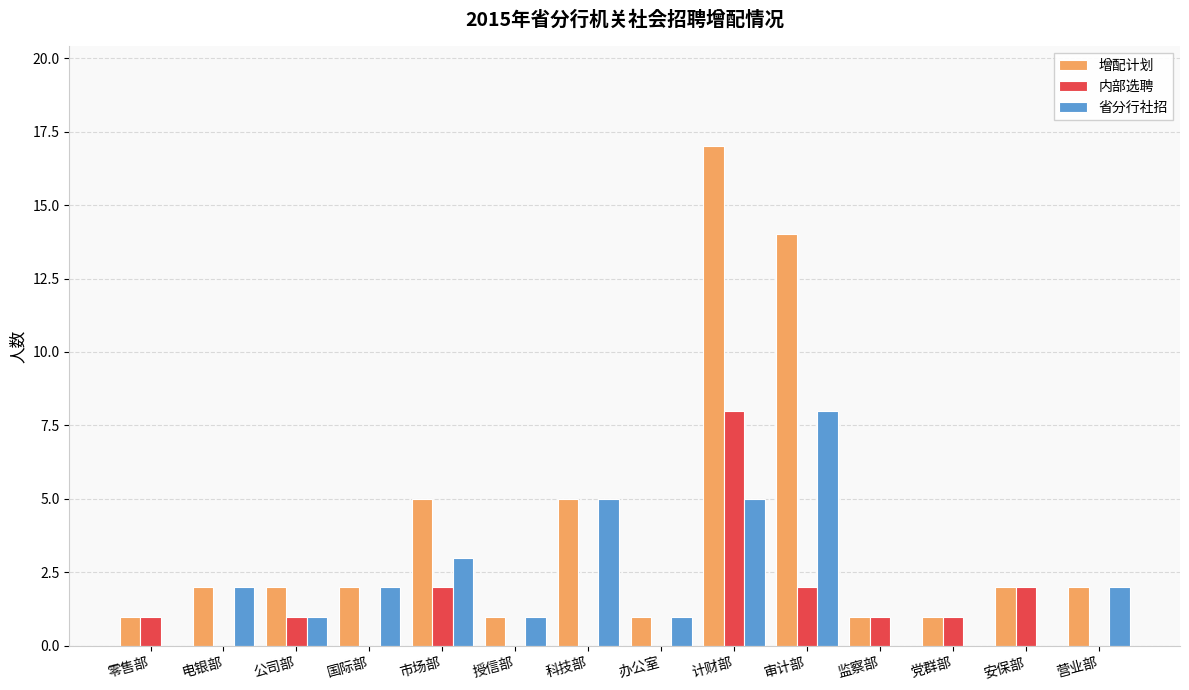

Reading left to right, list all the values displayed in this chart.

增配计划: 1	2	2	2	5	1	5	1	17	14	1	1	2	2
内部选聘: 1	0	1	0	2	0	0	0	8	2	1	1	2	0
省分行社招: 0	2	1	2	3	1	5	1	5	8	0	0	0	2